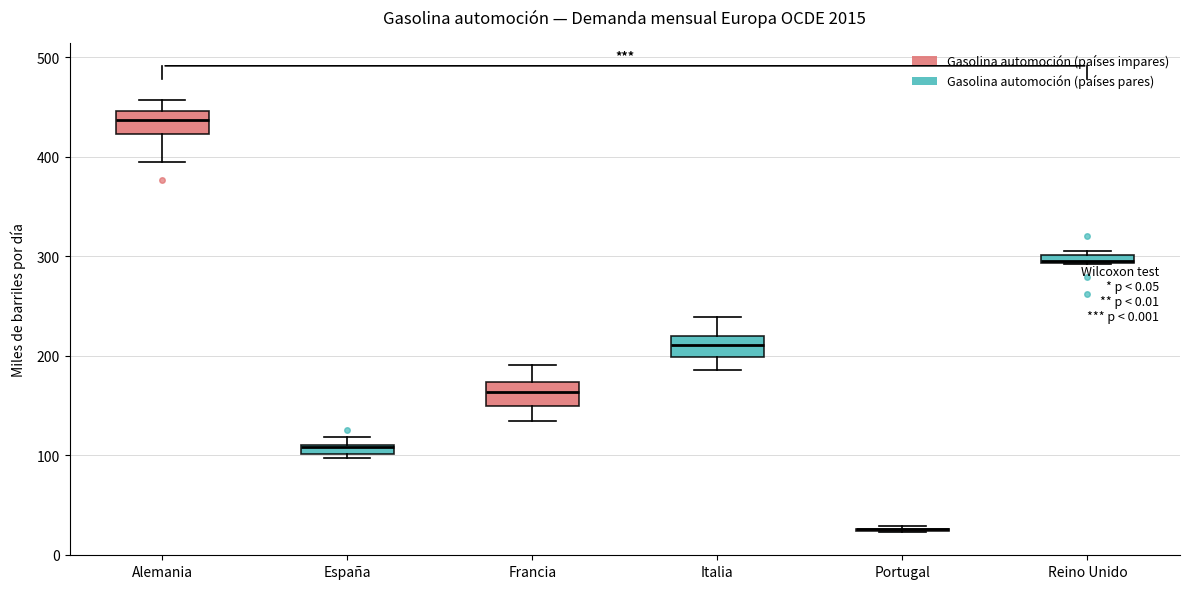

Where is the upper edge of the box for Reino Unido on the y-axis? The values are not printed on the chart, so give them approximately, as read against the axis.

300